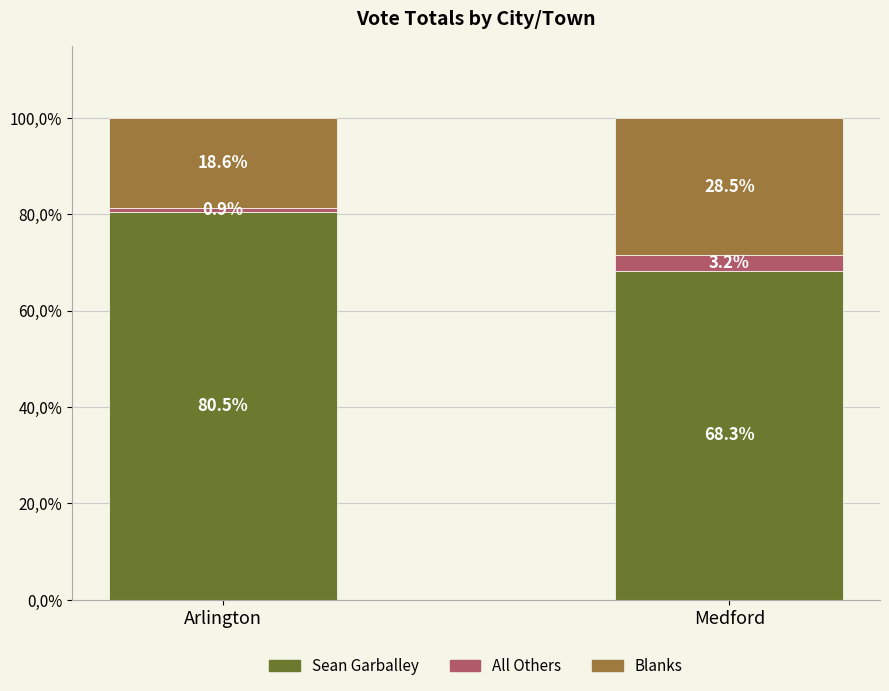

Does the chart contain any negative values?

No